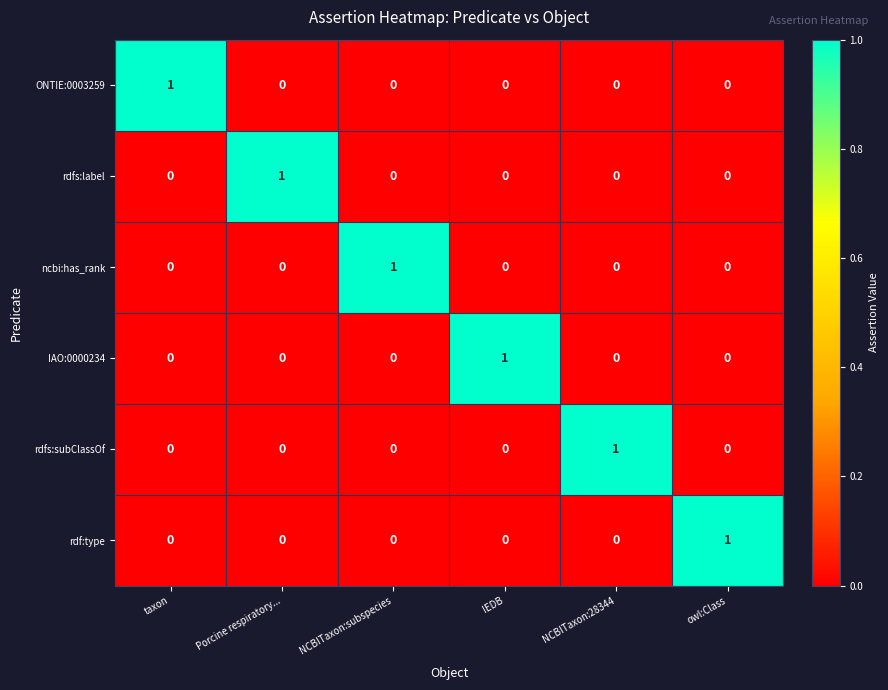

Is it true that rdfs:label equals 0 at NCBITaxon:28344?

True